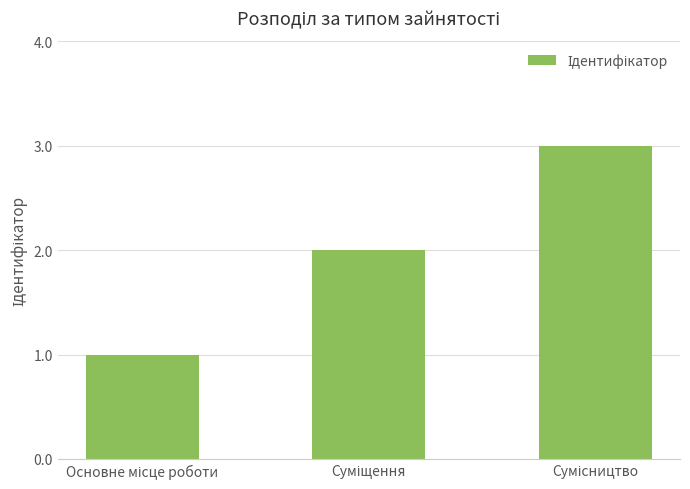

What is the smallest value displayed?

1